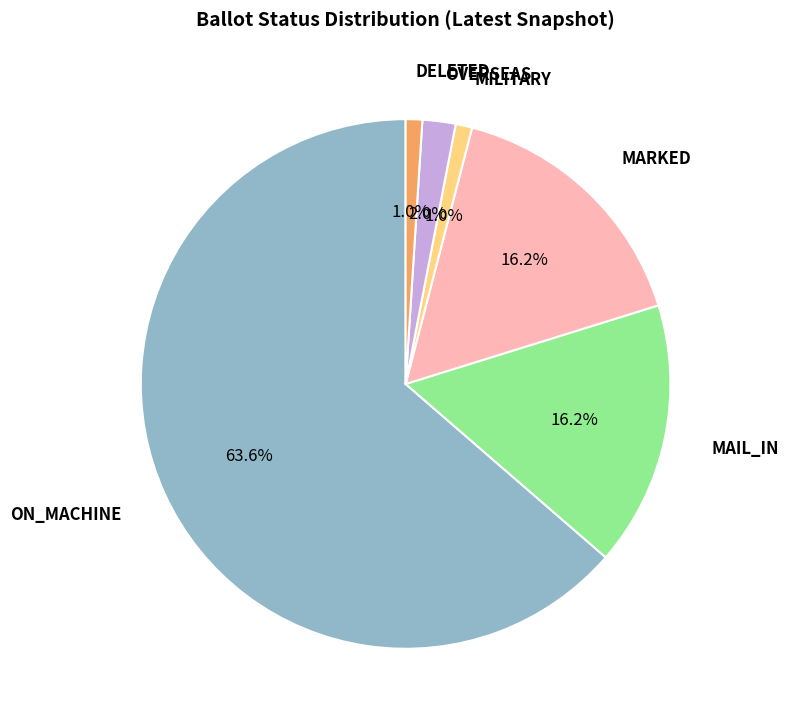

Between ON_MACHINE and OVERSEAS, which is larger?

ON_MACHINE